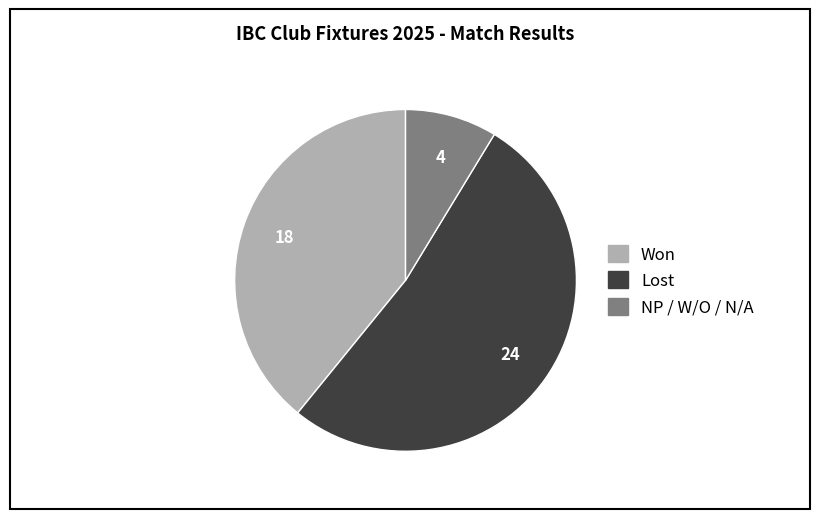

Does any single category account for the majority?

Yes